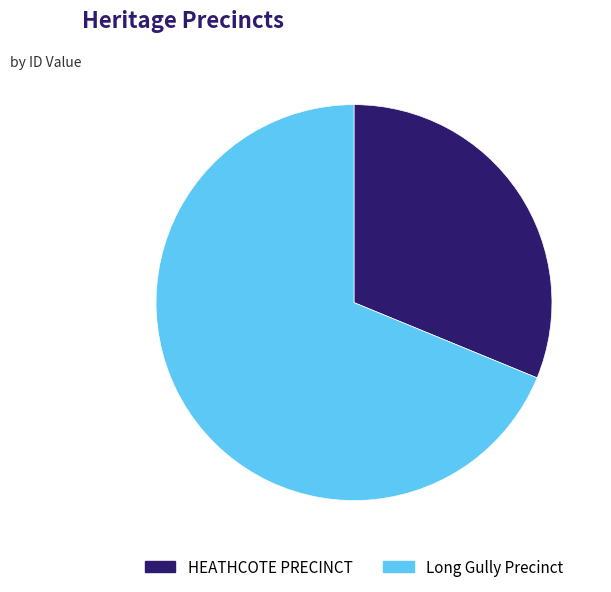

Which slice is the smallest?

HEATHCOTE PRECINCT